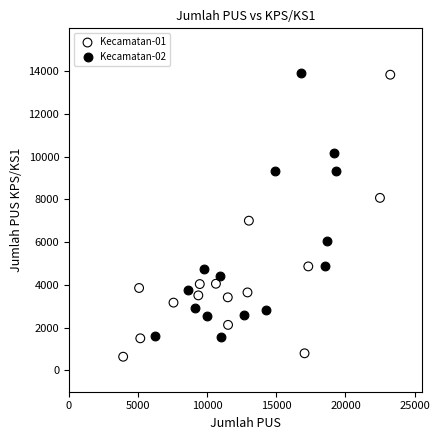

Which series has the largest Y range (max minus min)?

Kecamatan-01